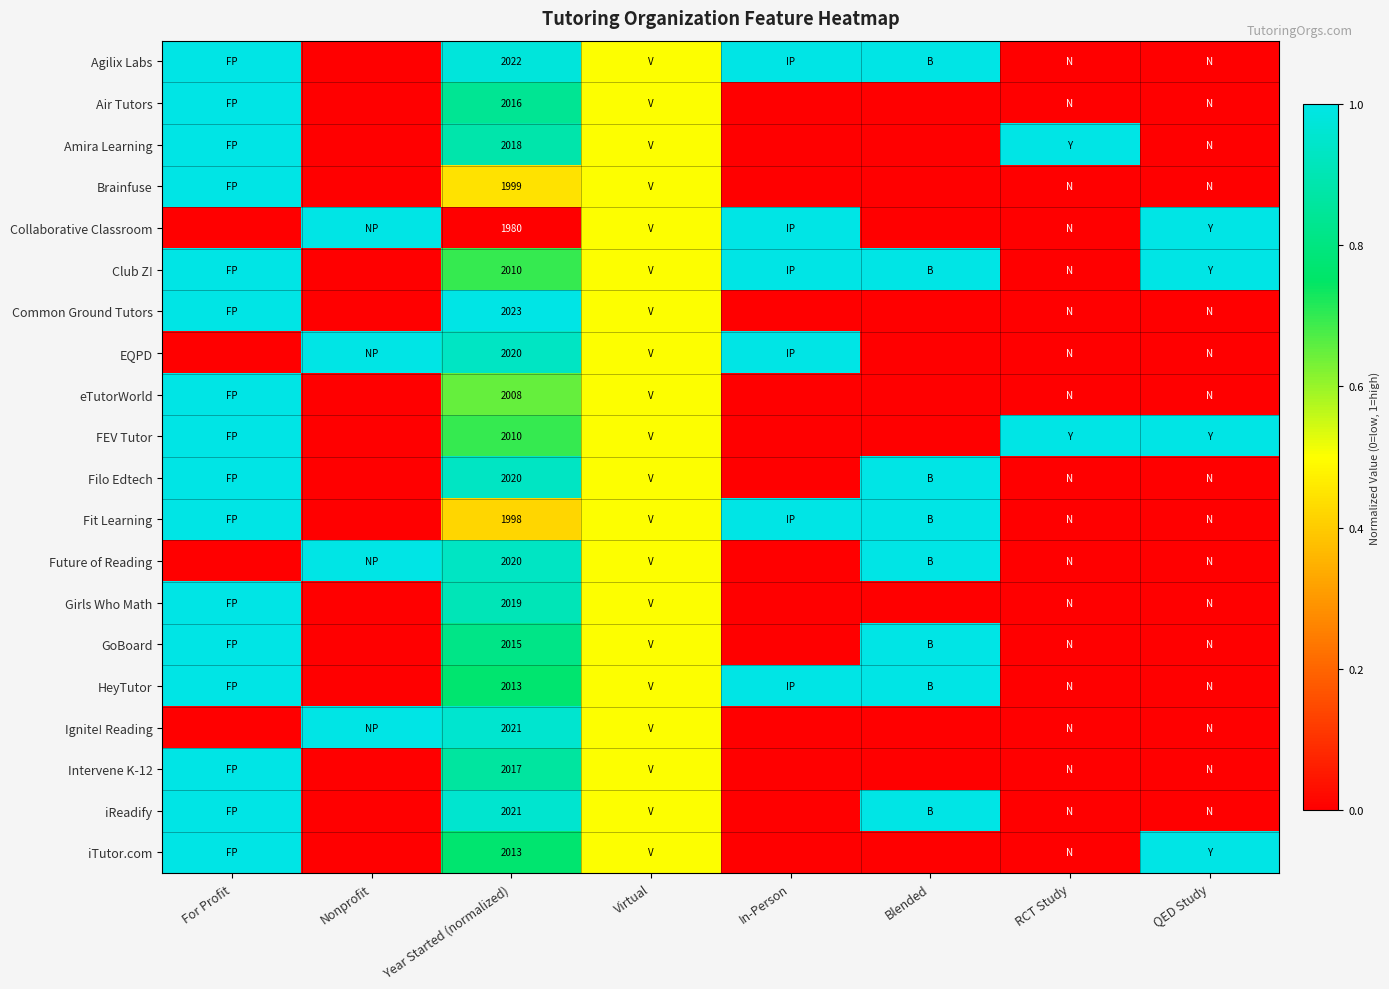

At which category is the sum across all series the highest?

For Profit